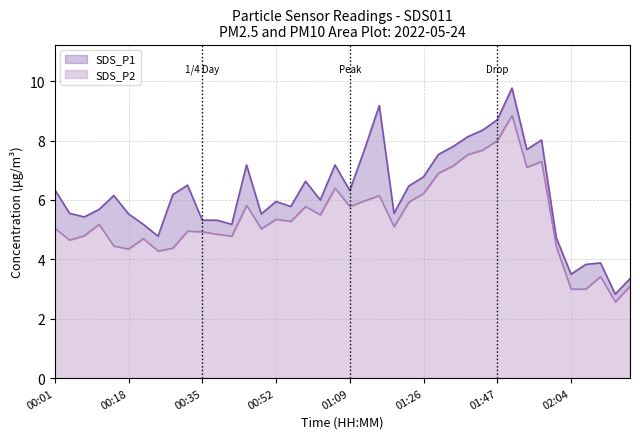

Where does the SDS_P2 series first go above 5?

00:01